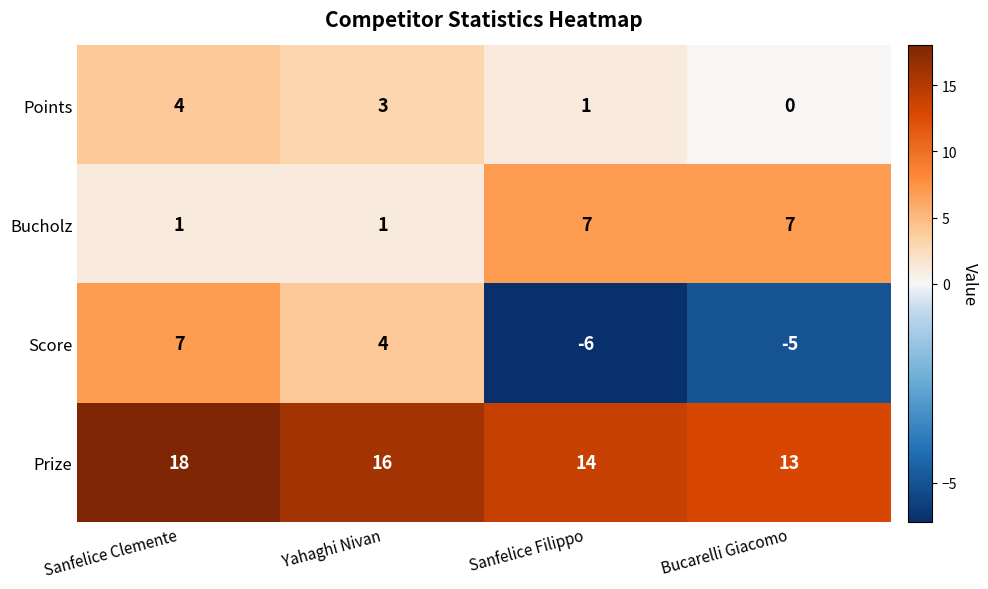

At Sanfelice Clemente, list the series in order from smallest to largest.

Bucholz, Points, Score, Prize